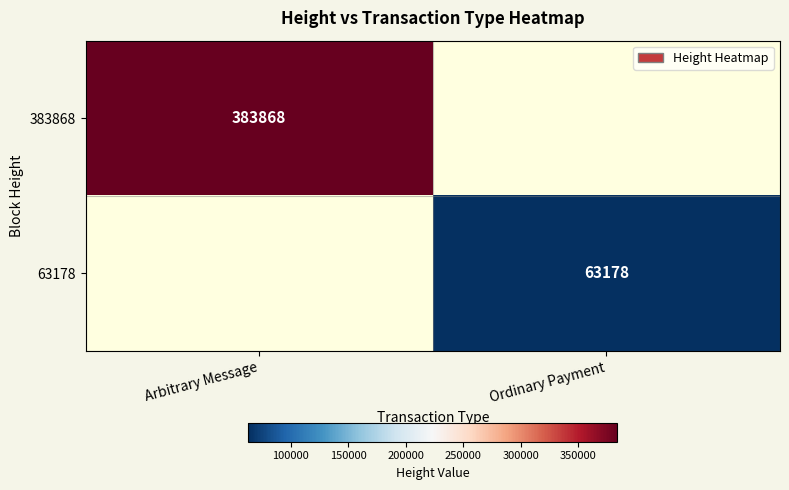

Is it true that 383868 equals 77502 at Arbitrary Message?

False